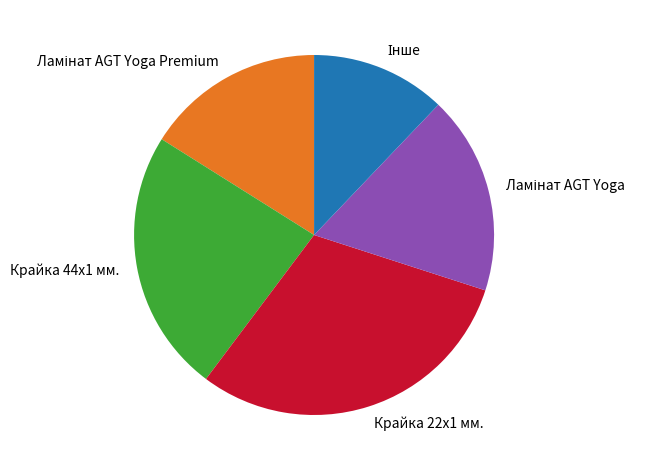

Does any single category account for the majority?

No